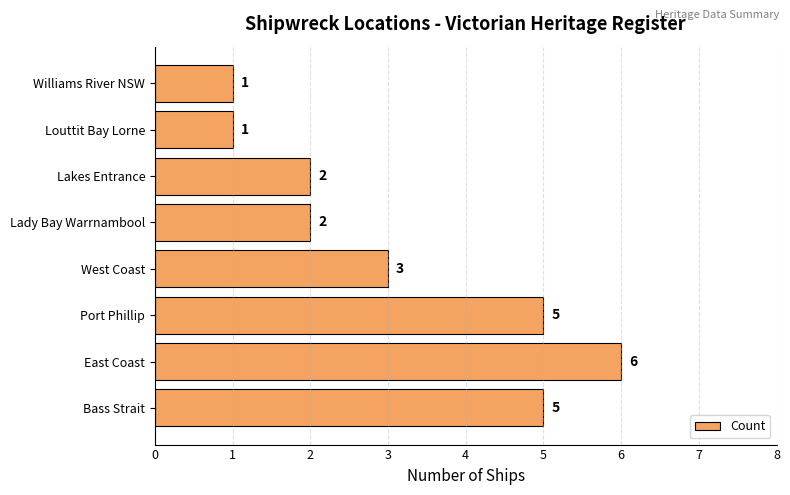

Approximately how many times larger is the value at Lady Bay Warrnambool compared to Lakes Entrance?

1.0